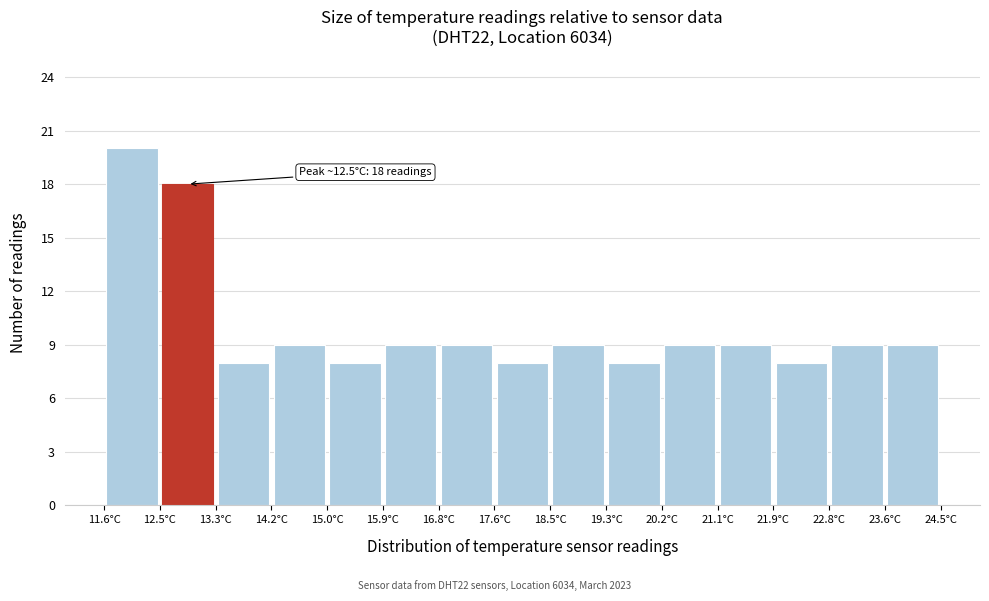

Which range on the x-axis has the tallest bar?

11.60 to 12.46